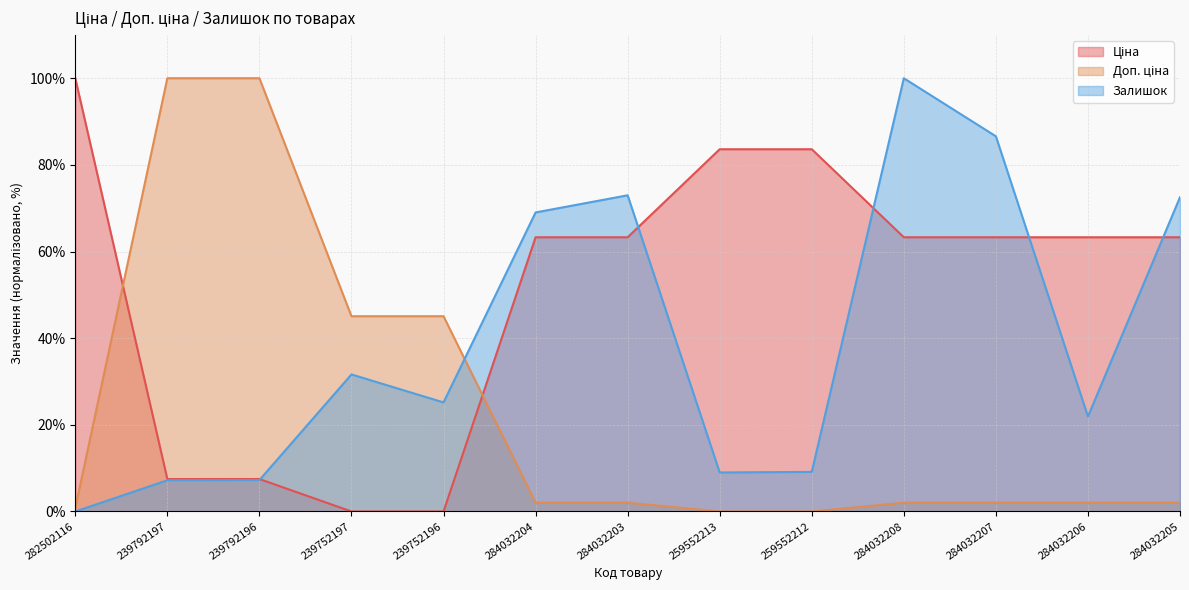

What is the value of the Ціна point at the 7th from the left?

63.3